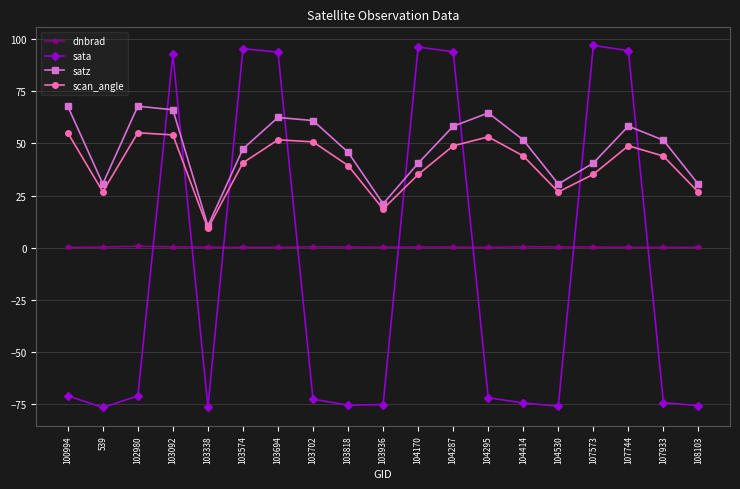

At which category does satz reach its first local valley?

539